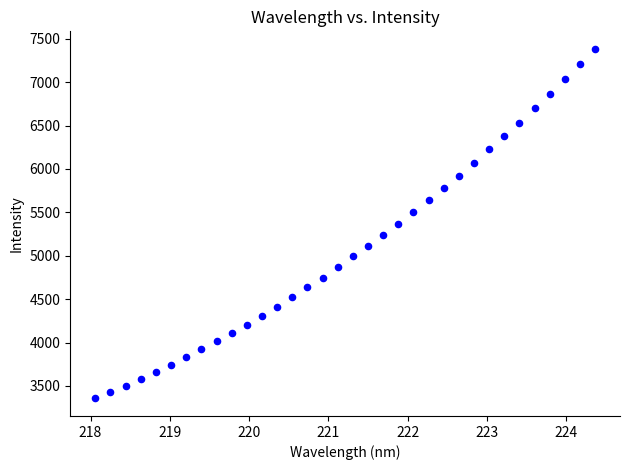

What is the range of X values (max minus min)?

6.3